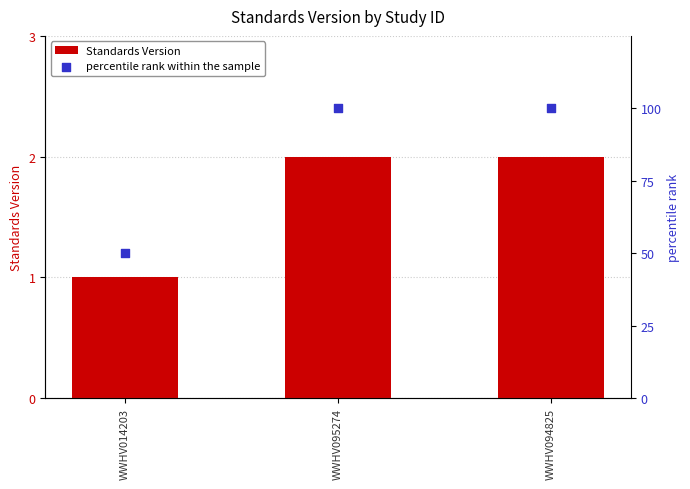

At which category is the sum across all series the highest?

WWHV095274